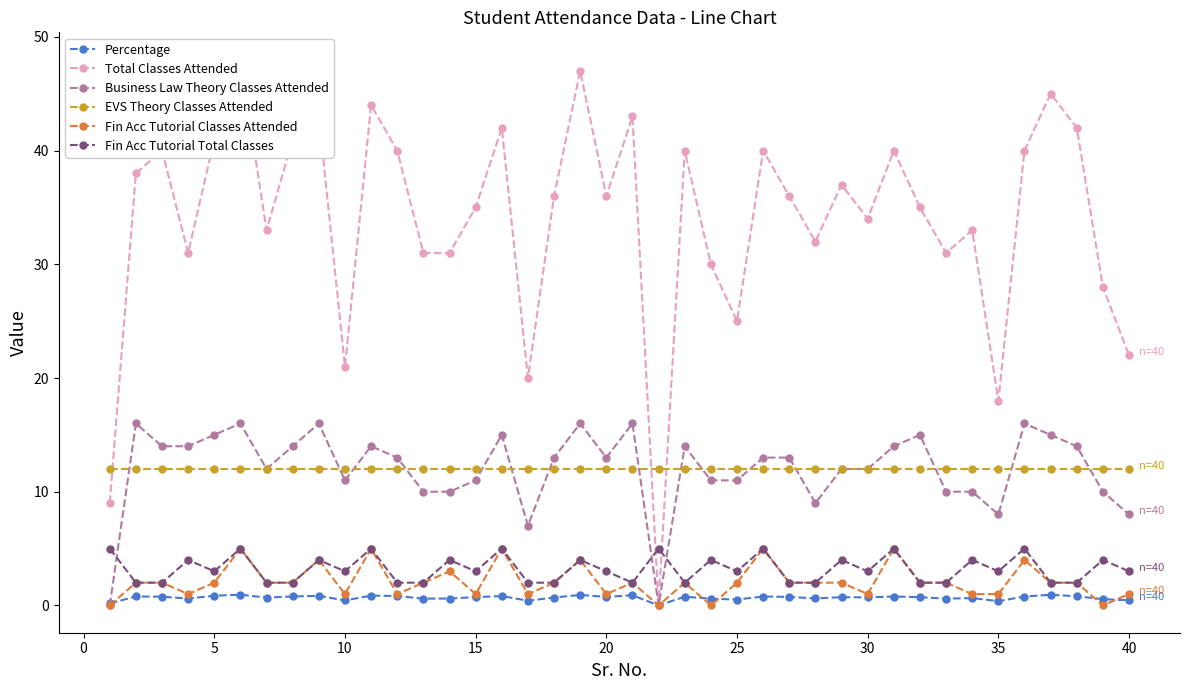

True or false: Percentage and EVS Theory Classes Attended intersect in this chart.

False